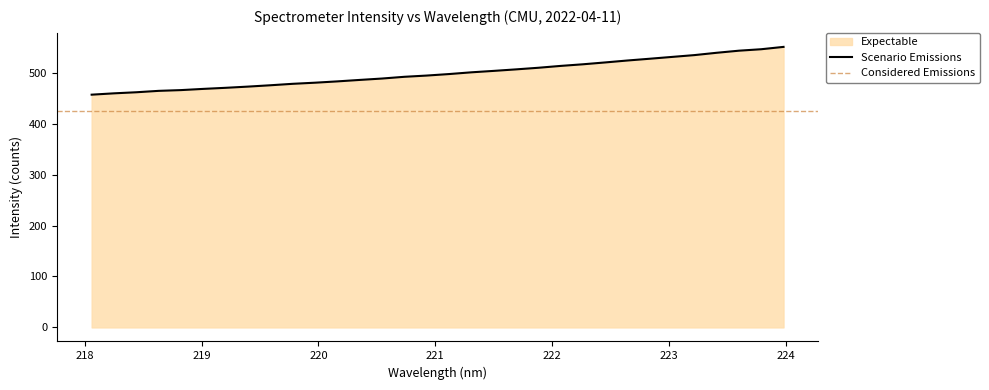

What is the minimum value for Scenario Emissions?

456.7